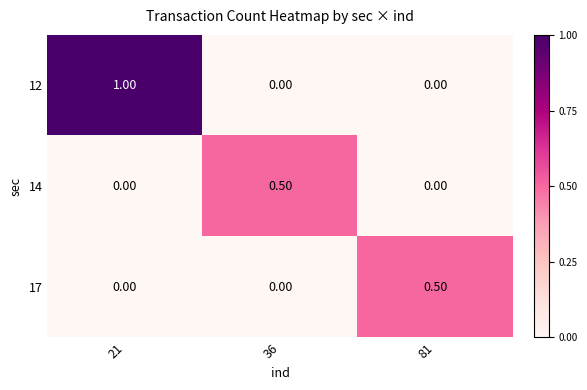

Between 21 and 81, which series saw the biggest shift?

12